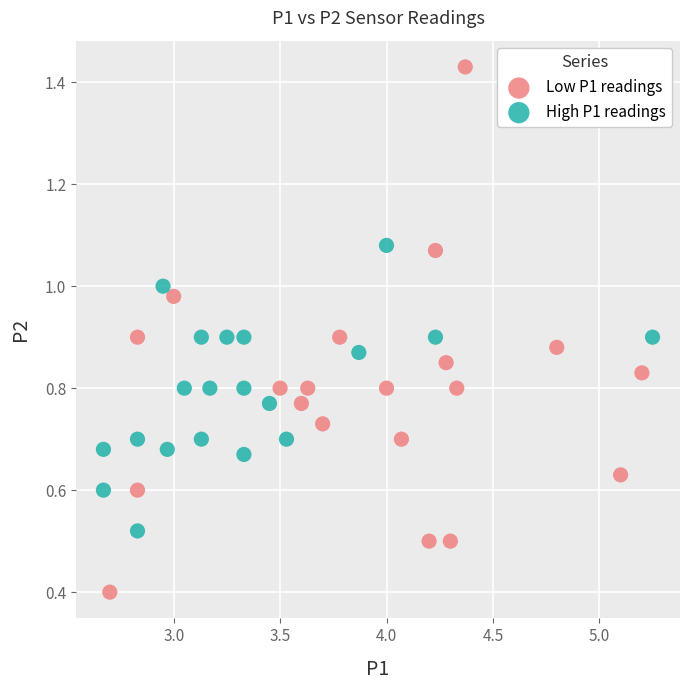

Which series reaches the maximum Y coordinate?

Low P1 readings